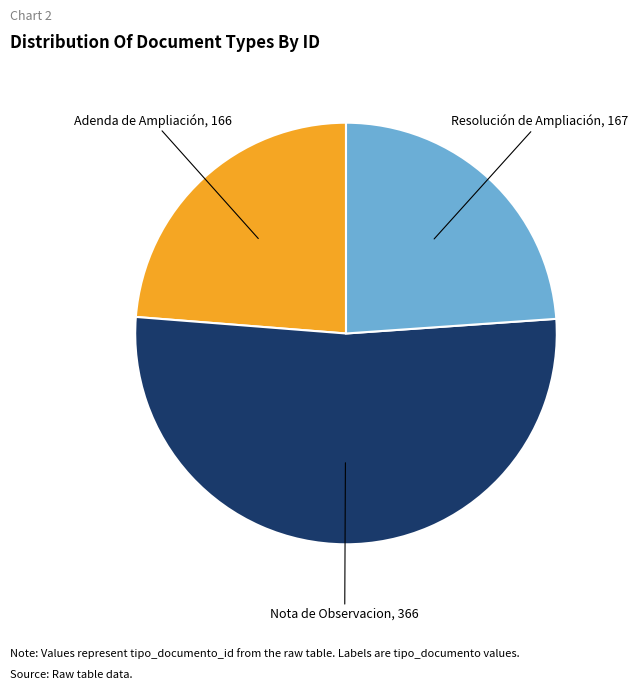

Does any single category account for the majority?

Yes